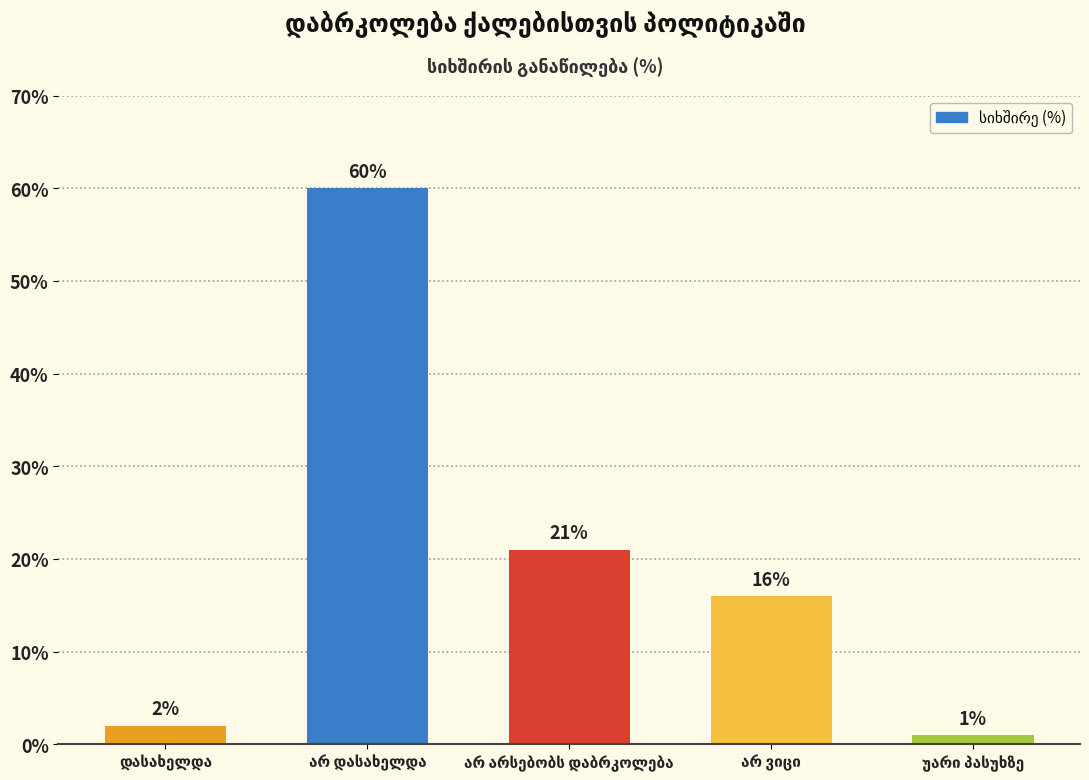

What is the value of the 5th bar from the left?

1